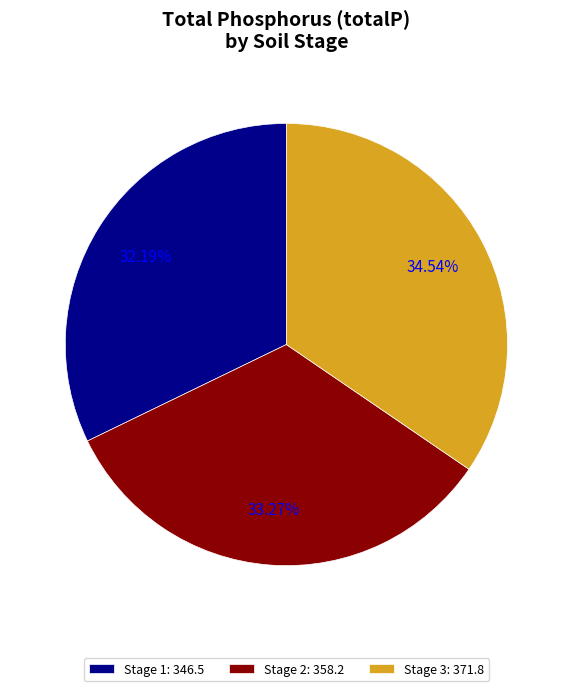

What is the largest slice in the pie chart?

Stage 3: 371.8